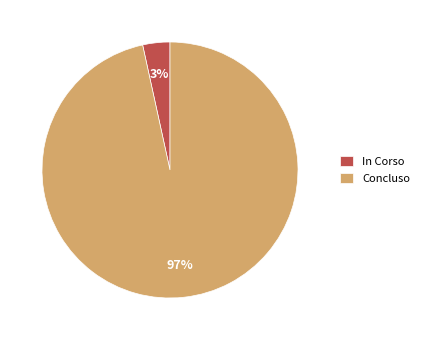

How many segments does this pie chart have?

2